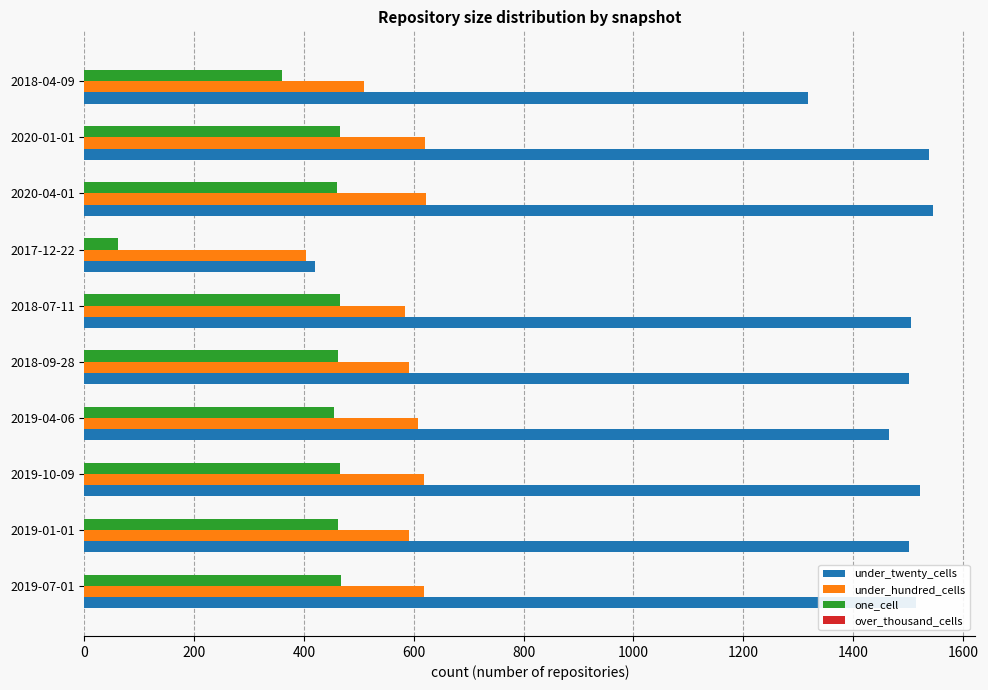

What is the highest value of the under_twenty_cells series?

1545